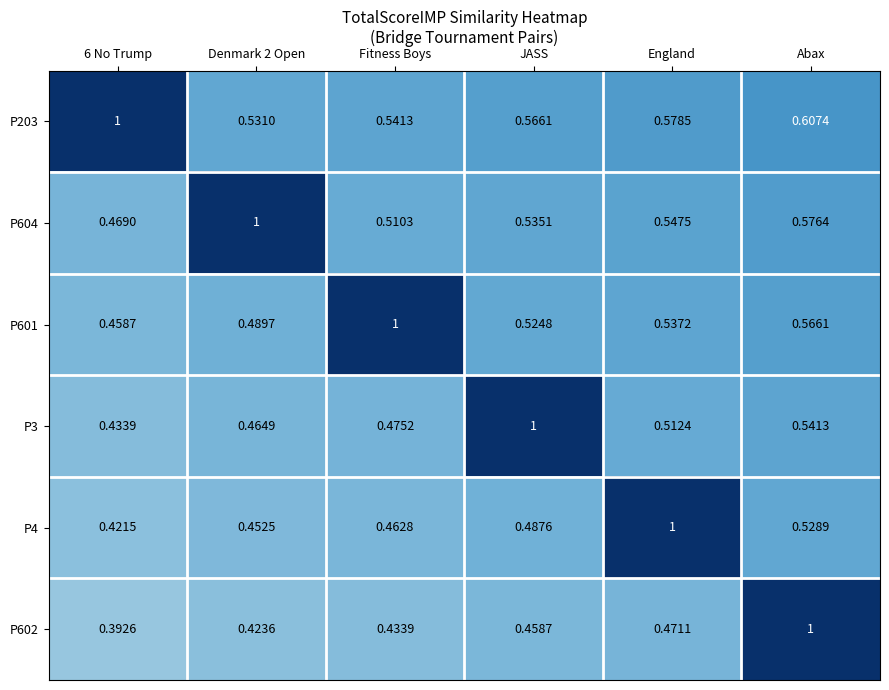

Which category has the highest value in the P4 series?

England